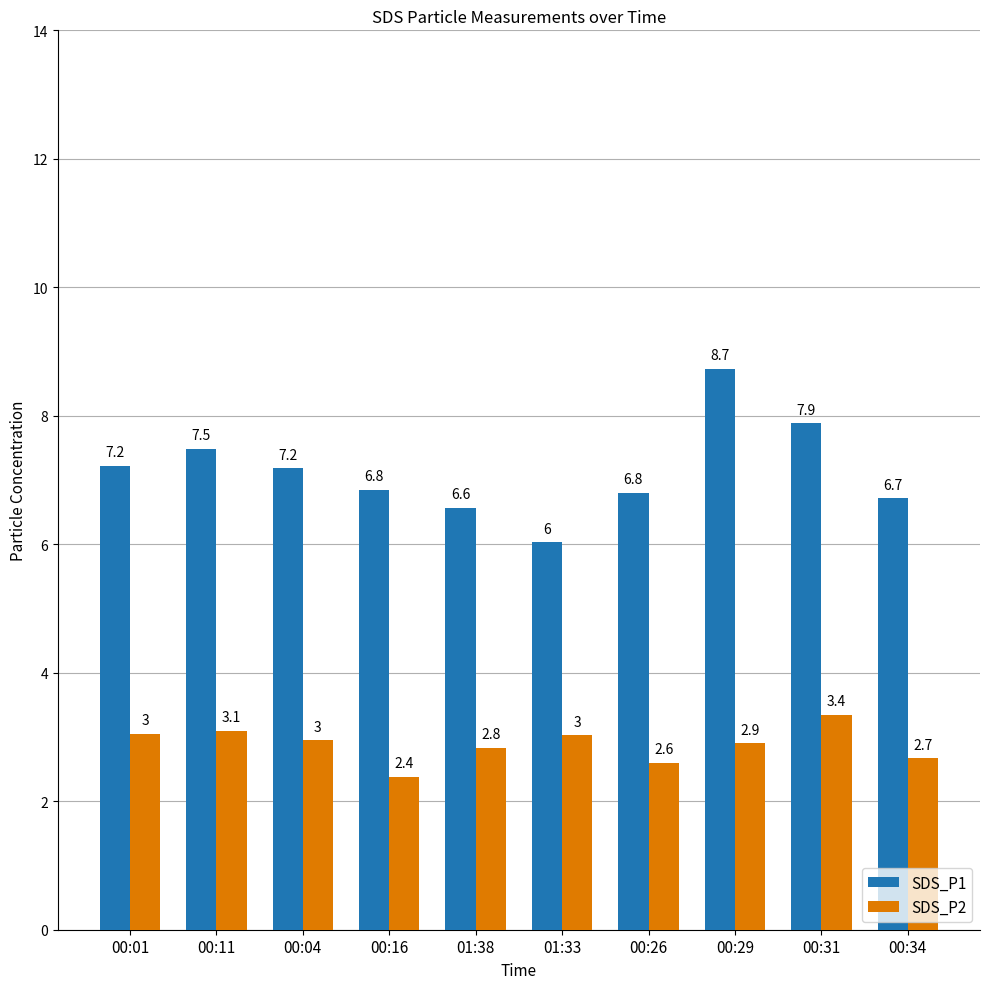

How many bars are there in total?

20